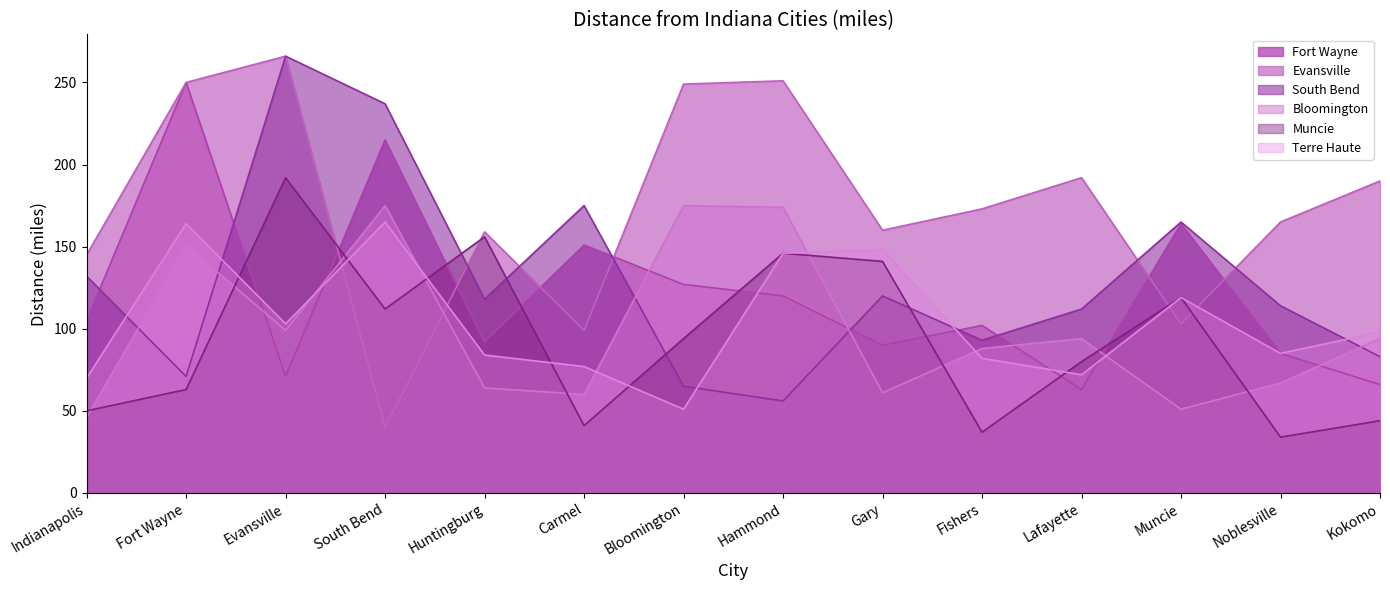

What value does the Bloomington series have at Lafayette?

94